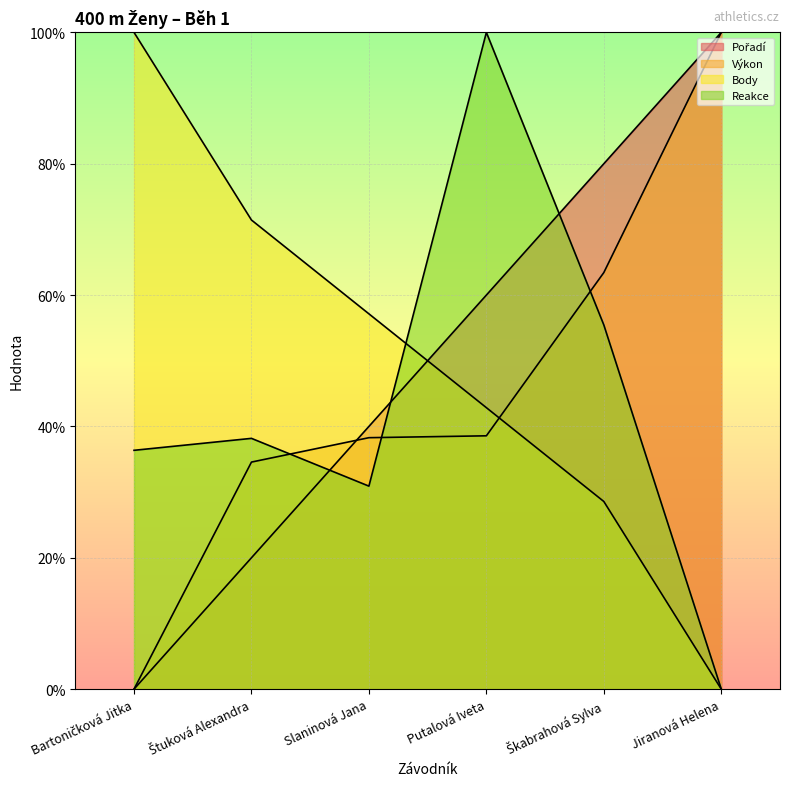

What is the difference between the maximum and minimum values in the Body series?

100.0